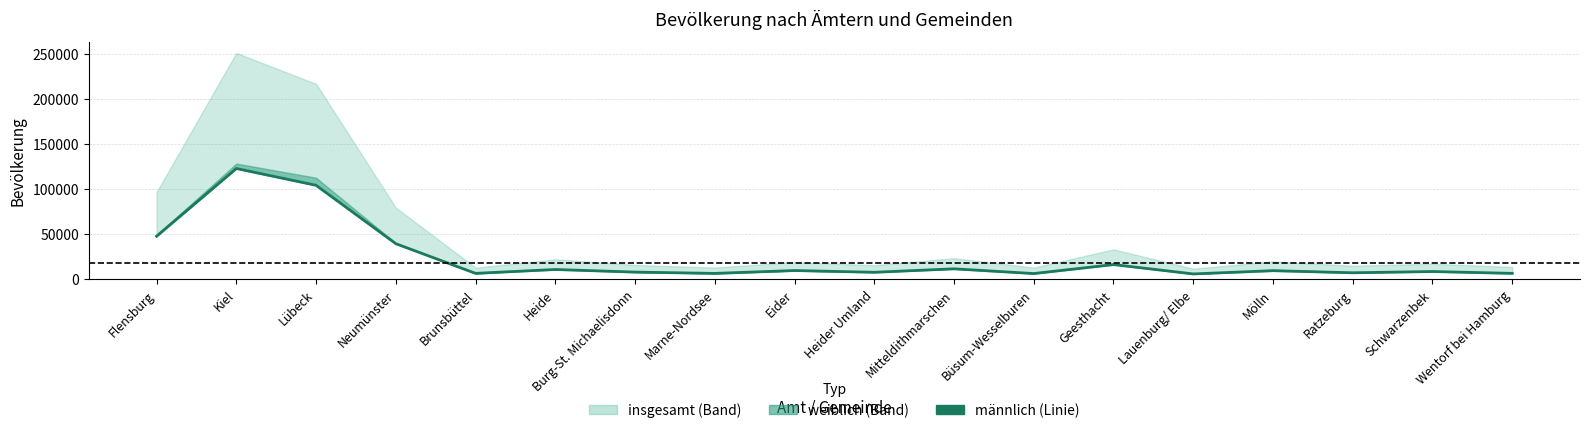

True or false: the data shows 11422 at Mitteldithmarschen.

True